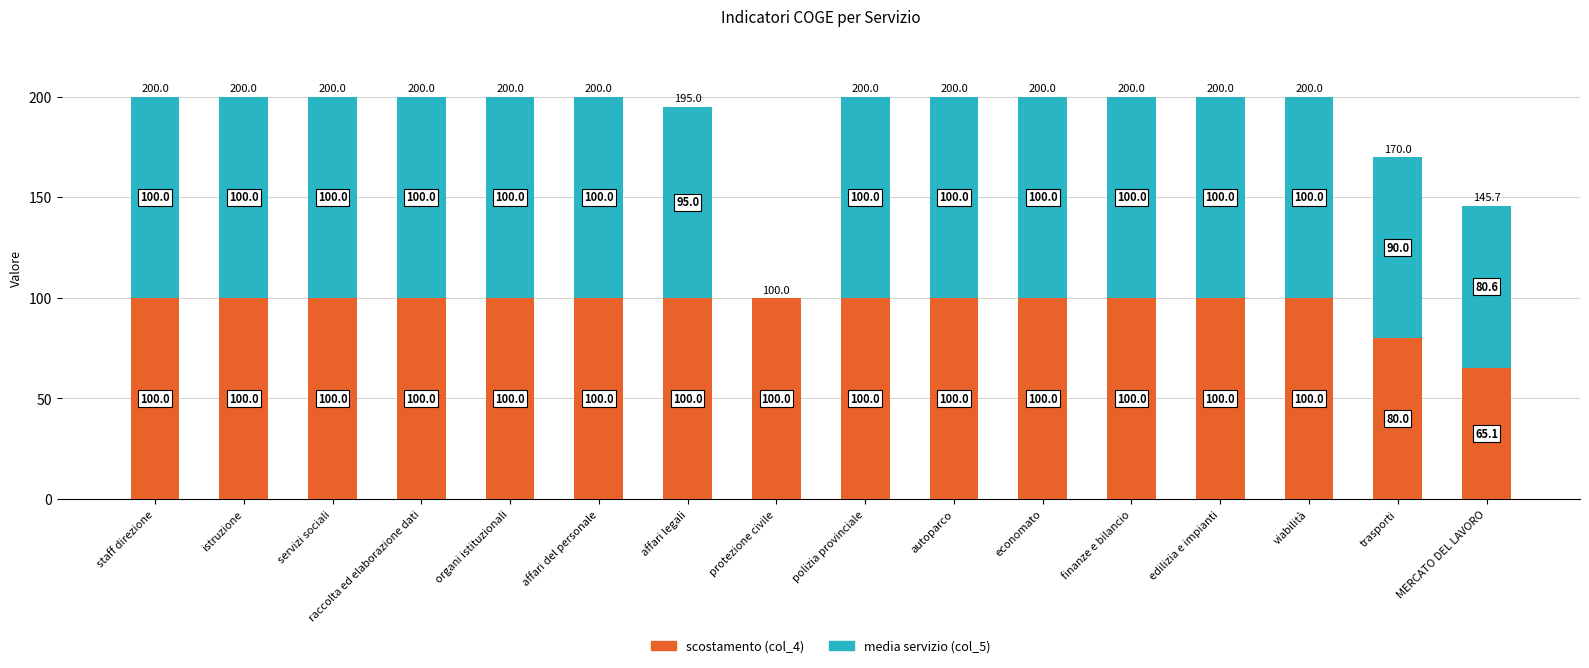

What is the total value across all series at autoparco?

200.0